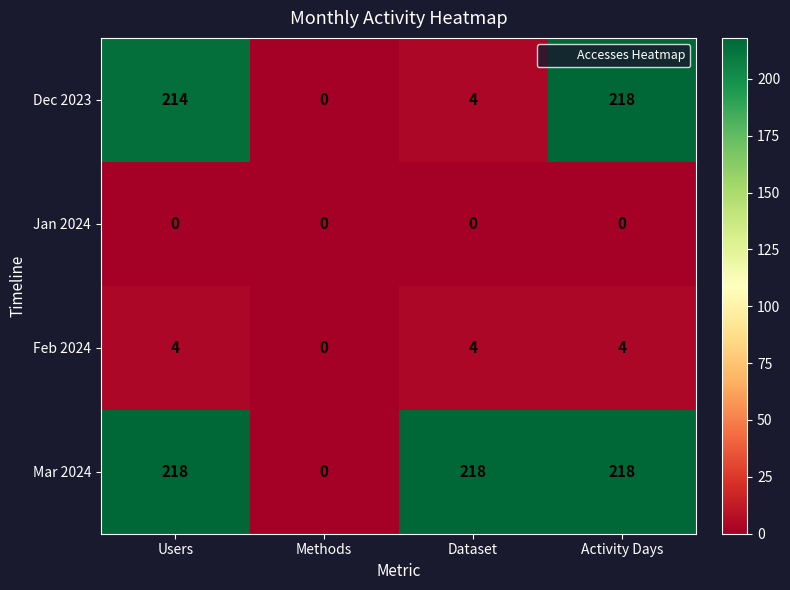

What is the approximate value of Mar 2024 at Activity Days, to the nearest 5?

220